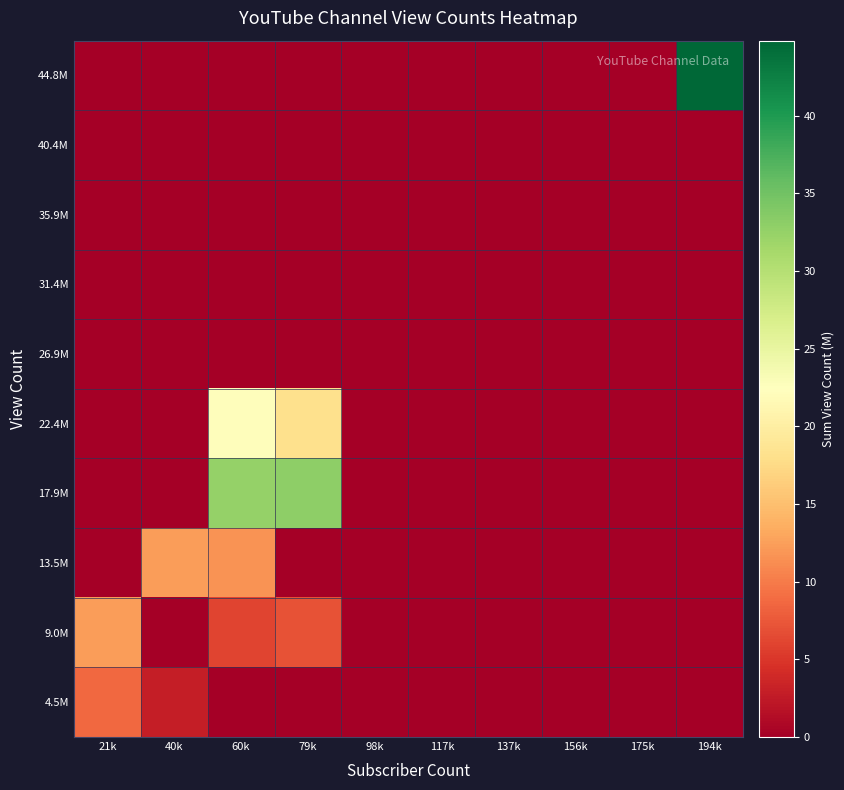

What is the maximum value shown in the chart?

44.8